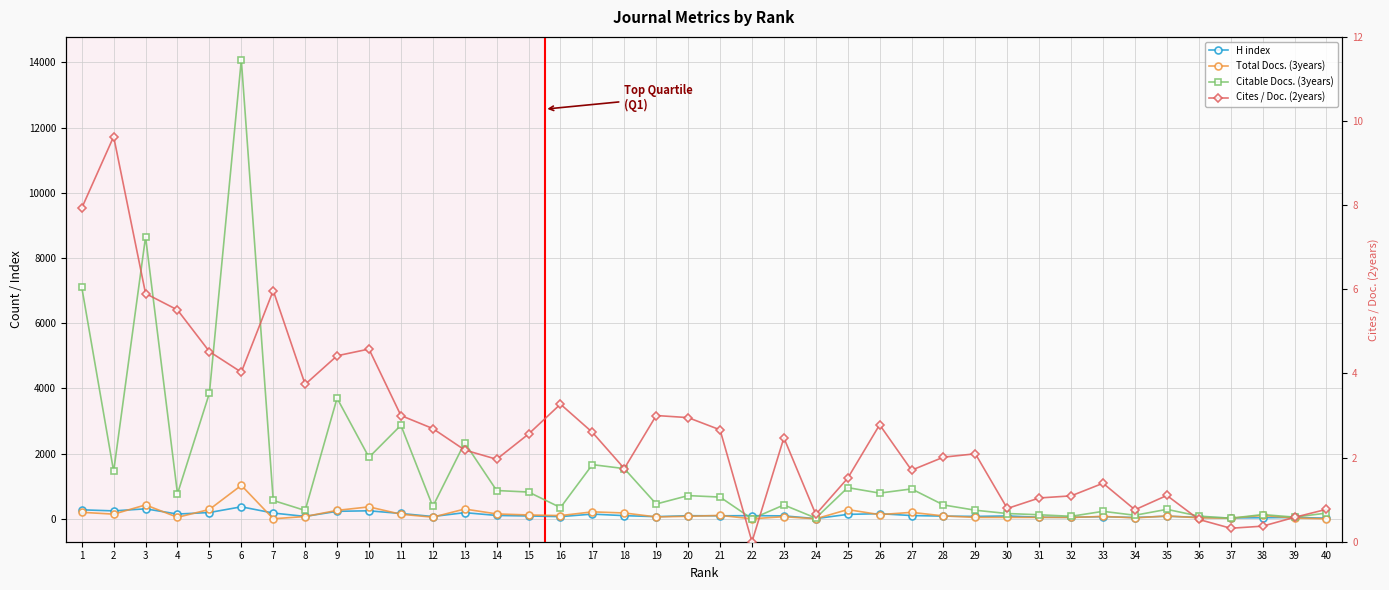

Is it true that H index equals 47.0 at 31?

True